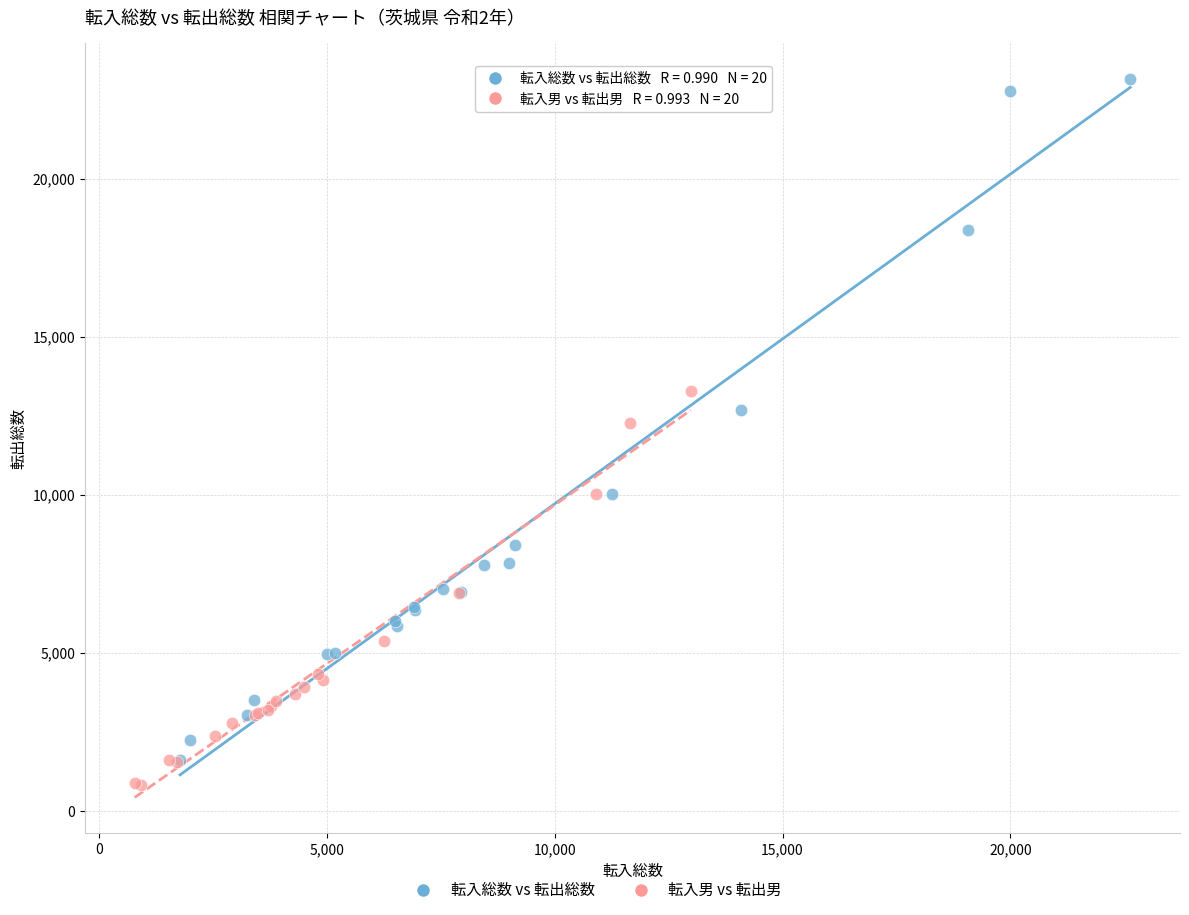

Which series reaches the maximum Y coordinate?

転入総数 vs 転出総数